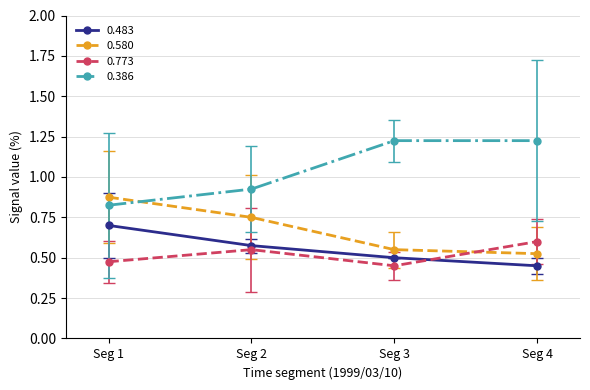

List the series in order of their peak value, highest first.

0.386, 0.580, 0.483, 0.773